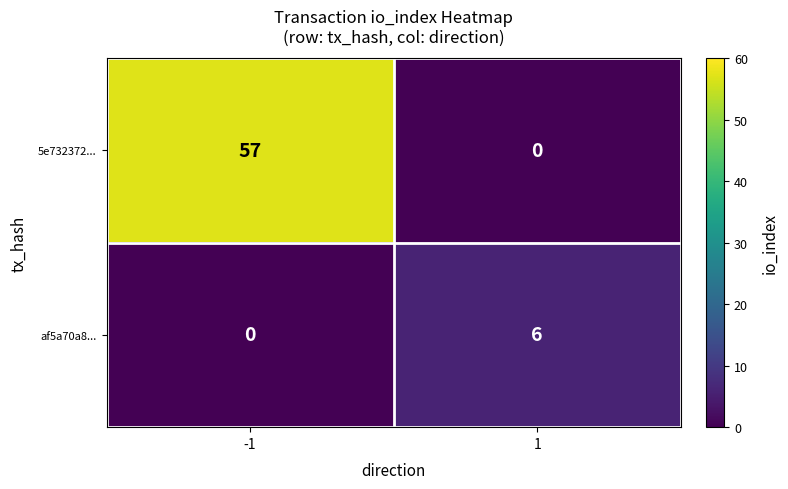

What is the total value across all series at -1?

57